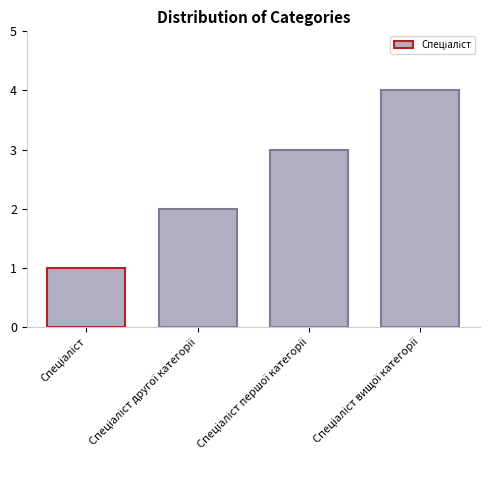

Count the number of categories in the chart.

4